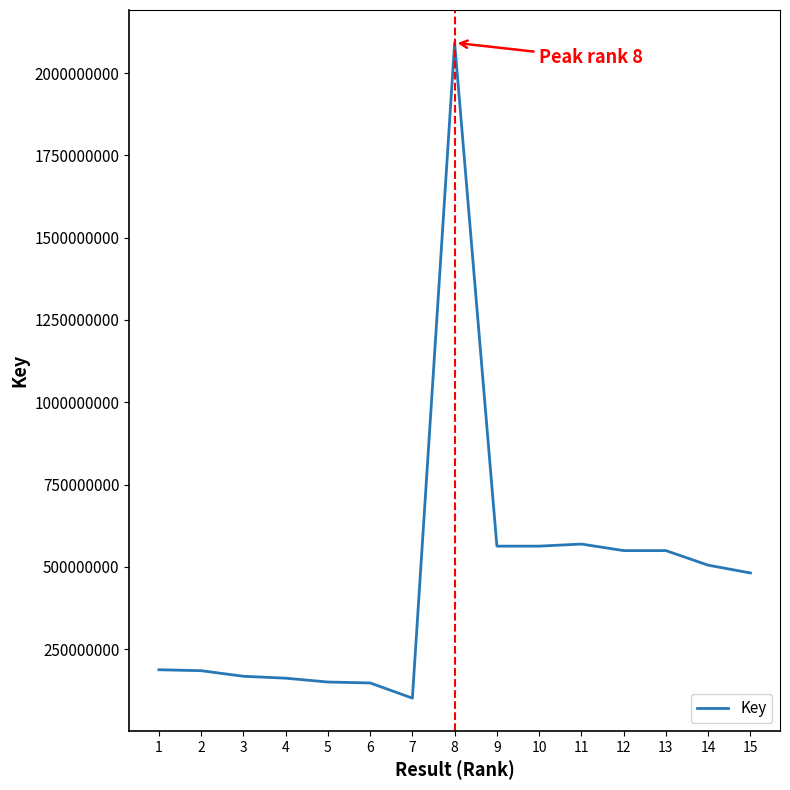

Between 3 and 8, which is larger?

8